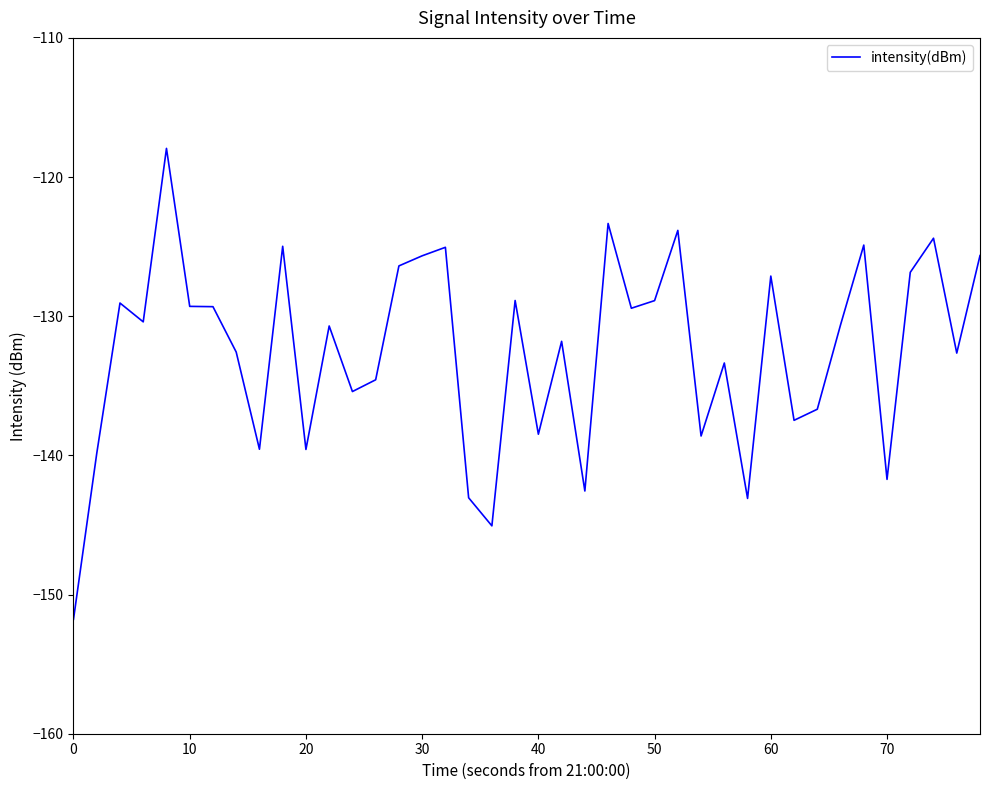

What is the smallest value displayed?

-151.8